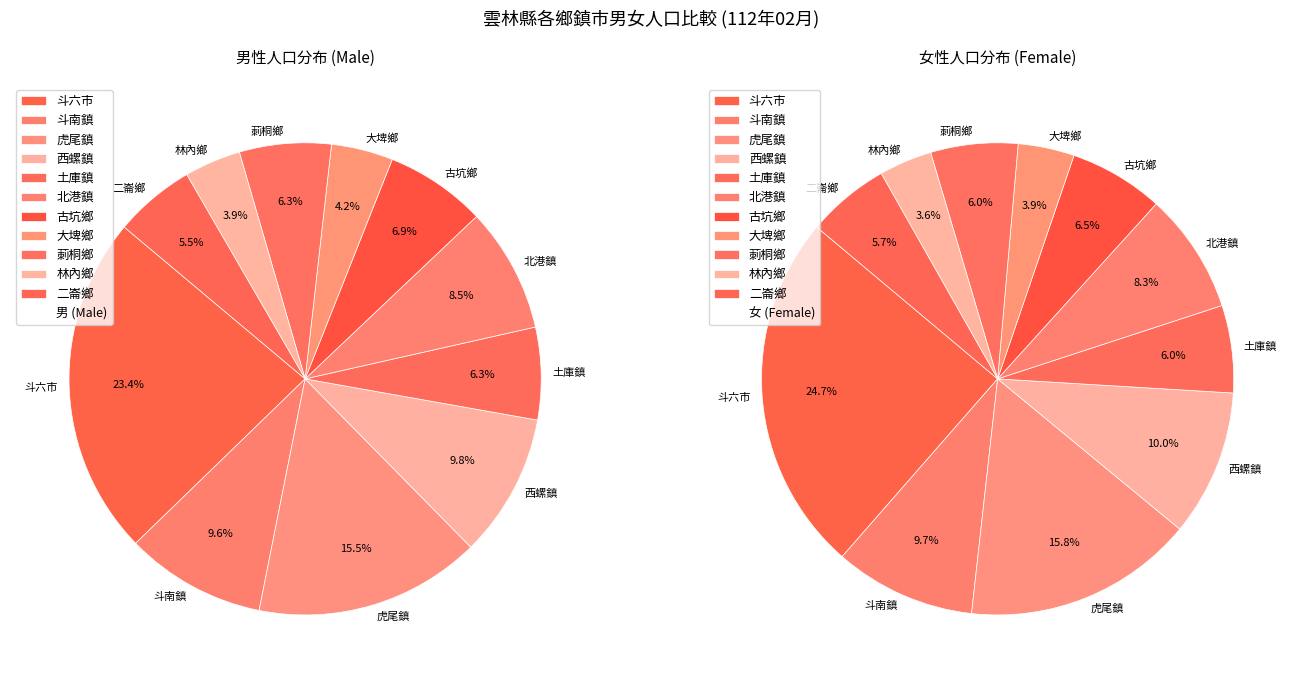

To the nearest percent, what percentage of the pie is 西螺鎮?

10%